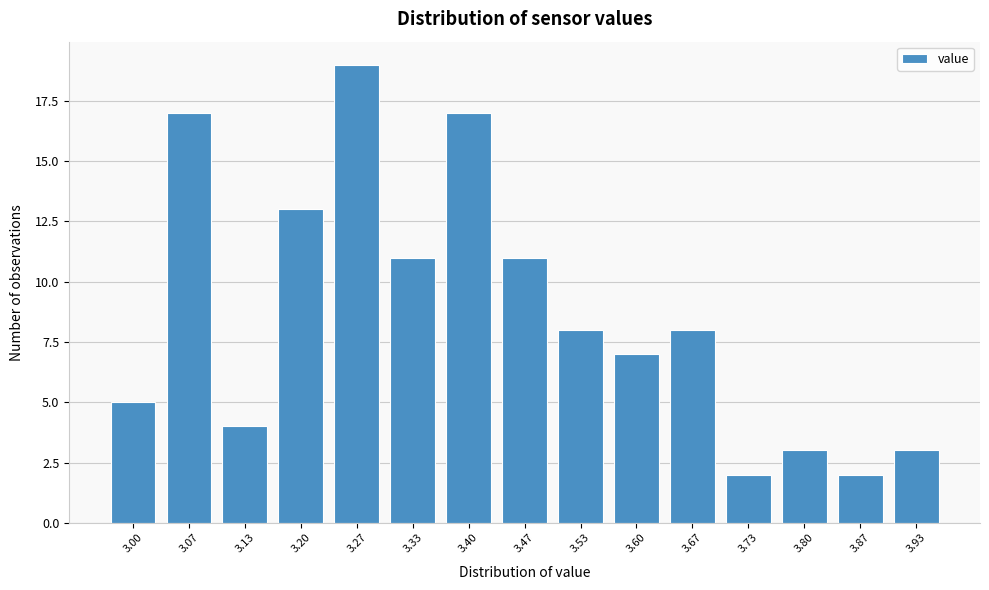

Reading left to right, transcribe all the data shown in this chart.

5	17	4	13	19	11	17	11	8	7	8	2	3	2	3